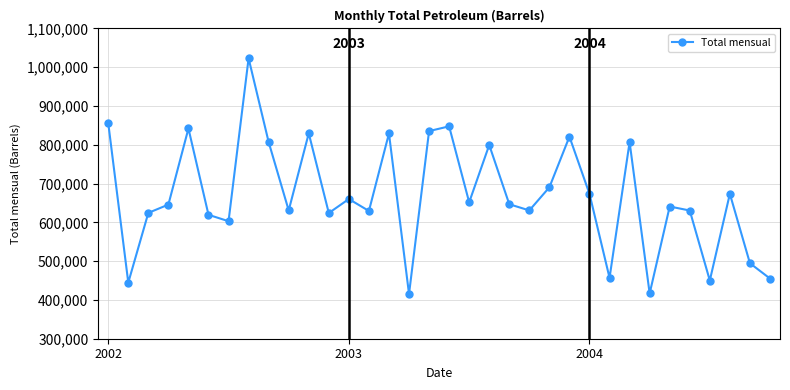

Count the number of values greater than 646815.

17